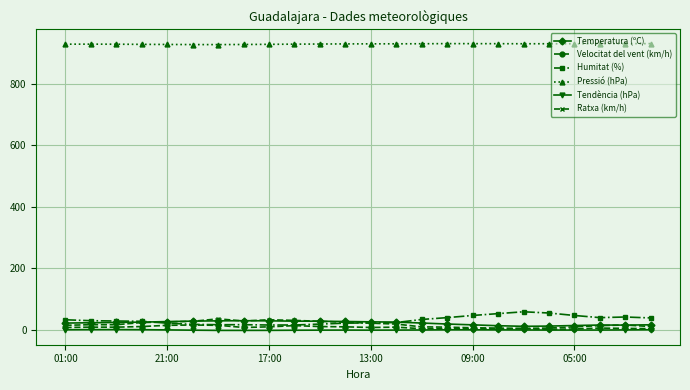

What is the maximum value shown in the chart?

931.1